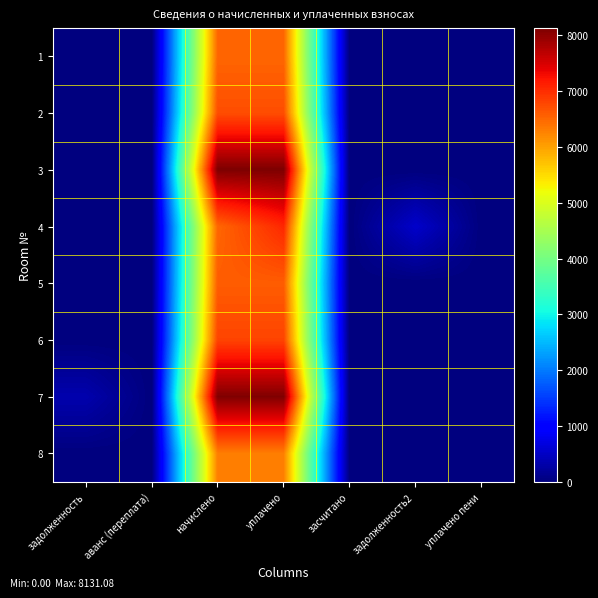

At how many categories does at least one series exceed 5986?

2